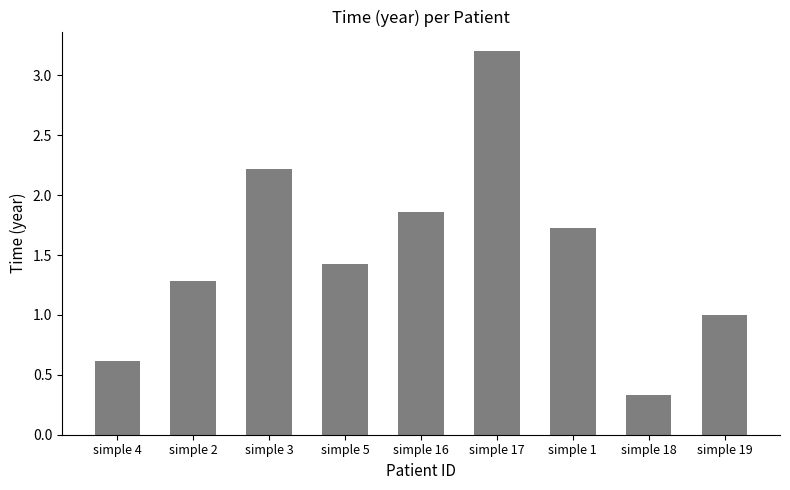

Which has a higher value, simple 18 or simple 1?

simple 1